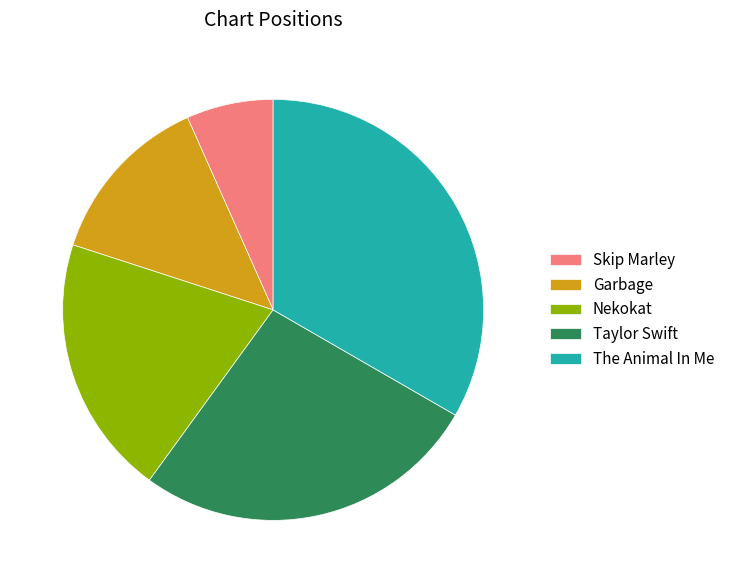

Count the number of slices in the pie.

5